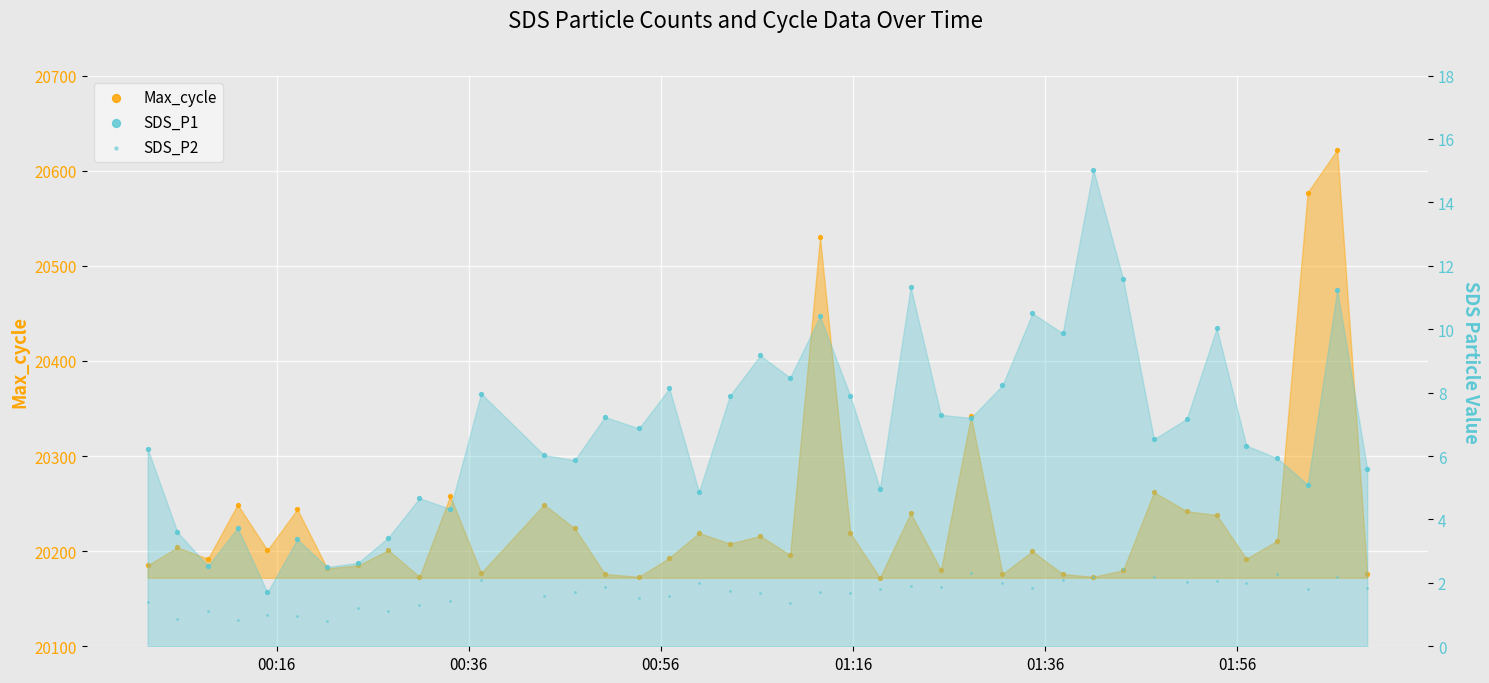

Which series contains the lowest Y value?

SDS_P2